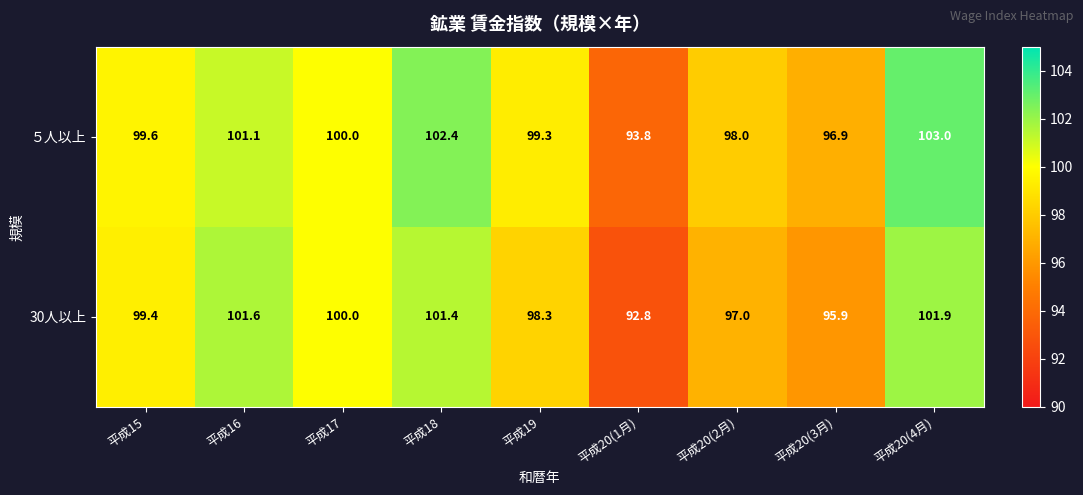

The 30人以上 series shows 55.5 at 平成20(3月). True or false?

False